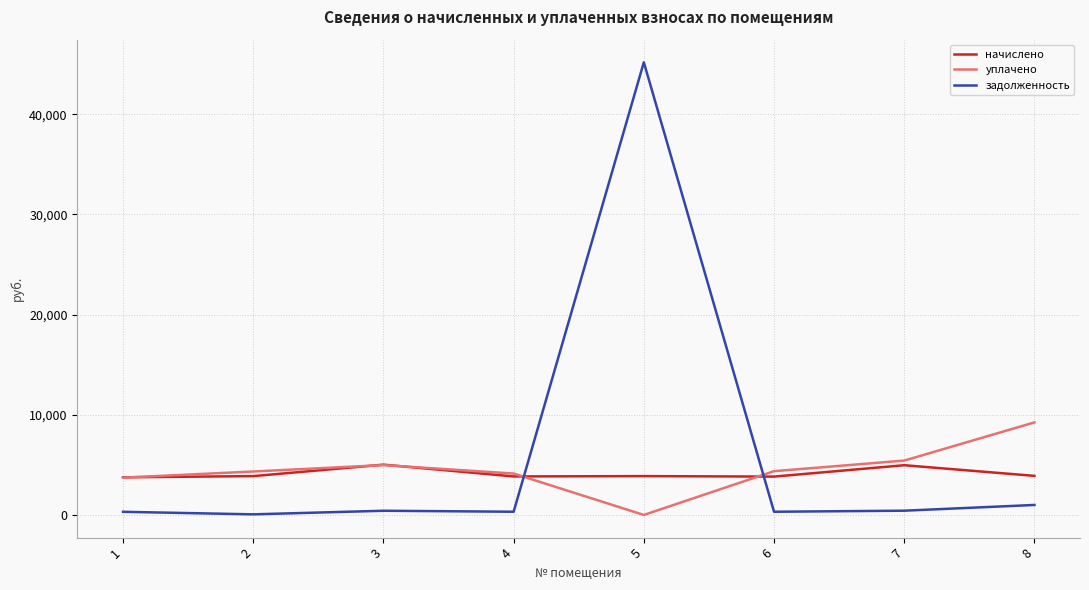

How many distinct data groups are displayed?

3